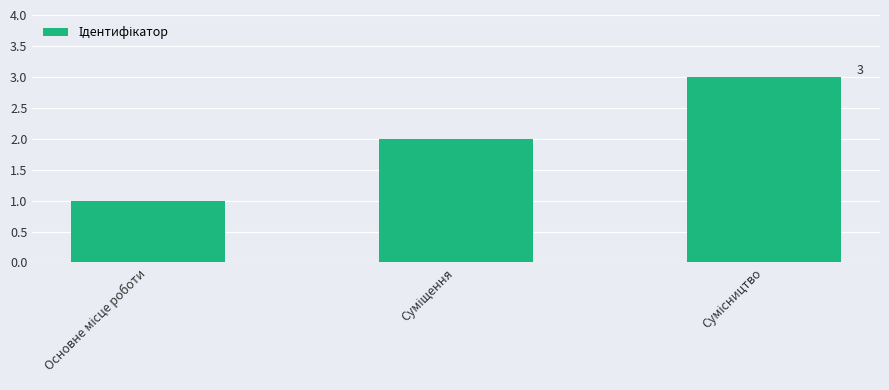

What is the sum of all values?

6